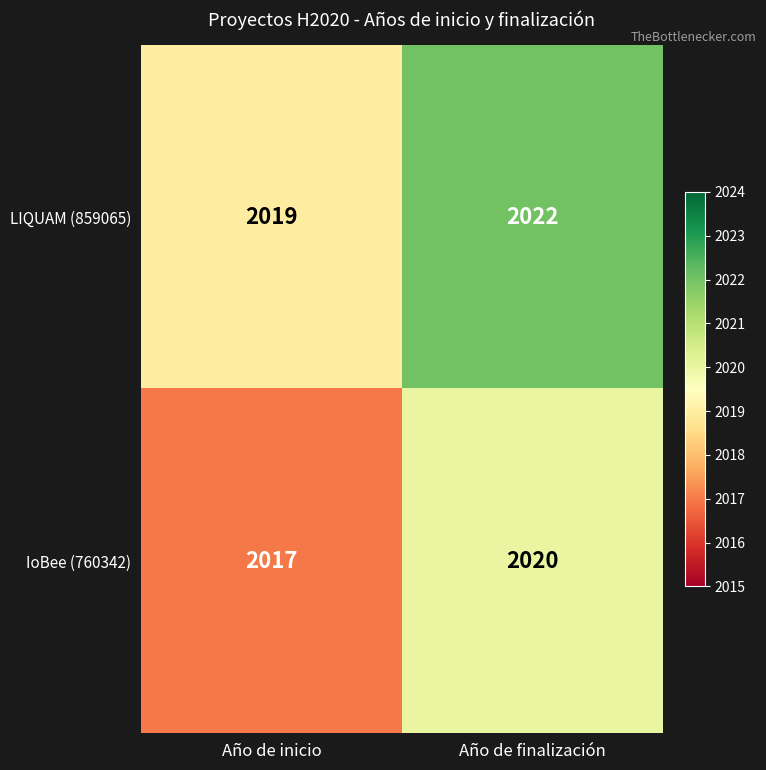

What is the maximum value for IoBee (760342)?

2020